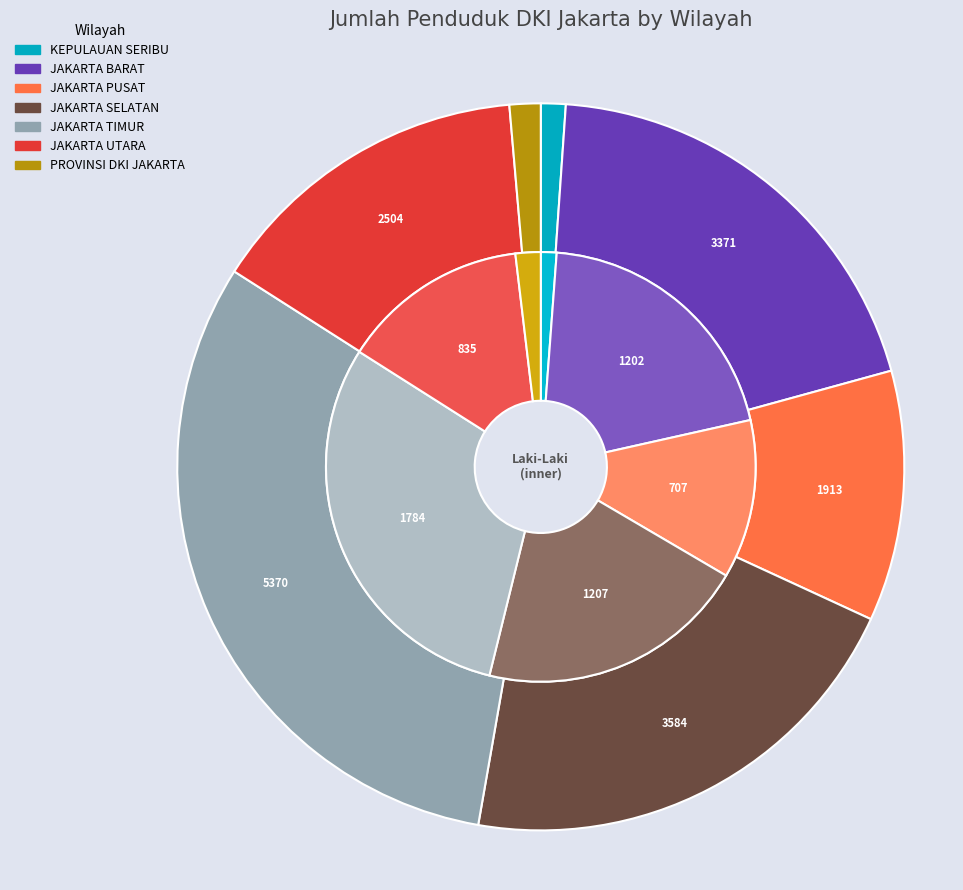

How many slices are in this pie chart?

7